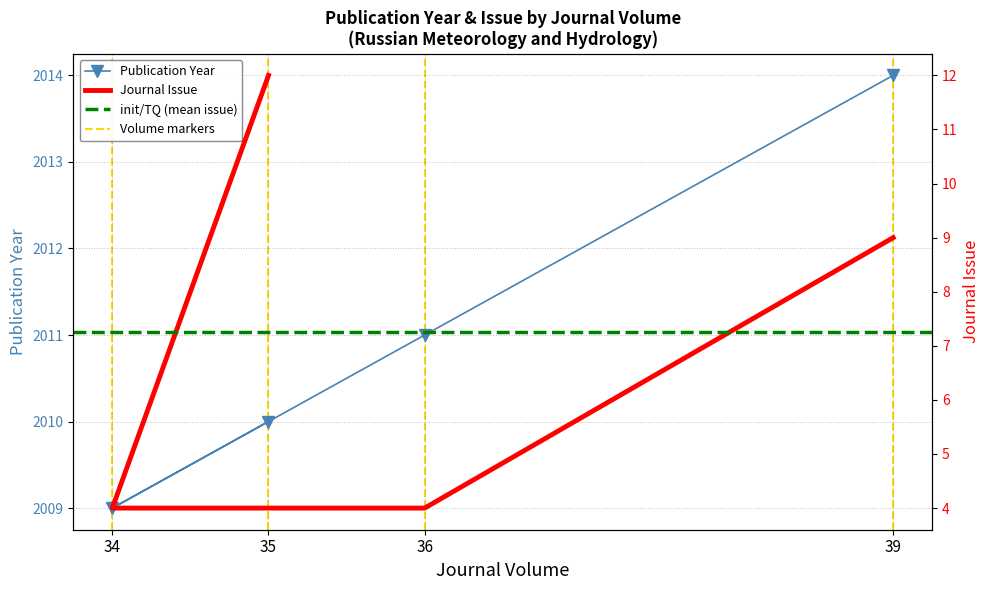

How many data points in Publication Year are above 2011?

1